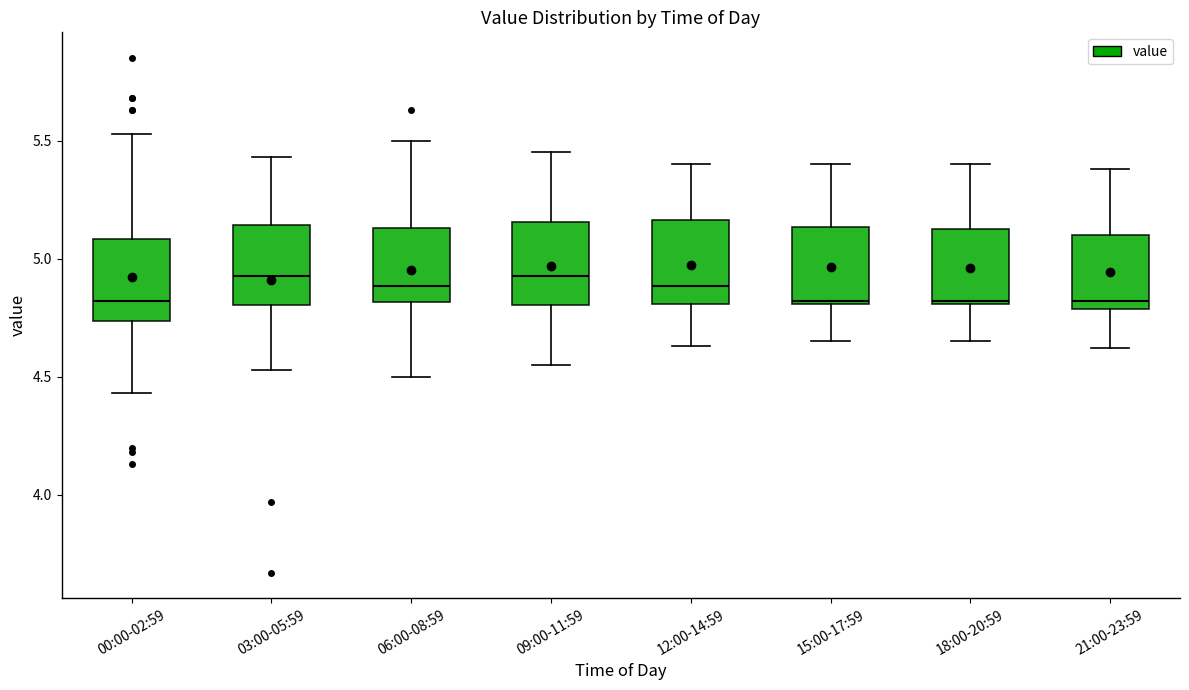

Where is the upper edge of the box for 15:00-17:59 on the y-axis? The values are not printed on the chart, so give them approximately, as read against the axis.

5.15